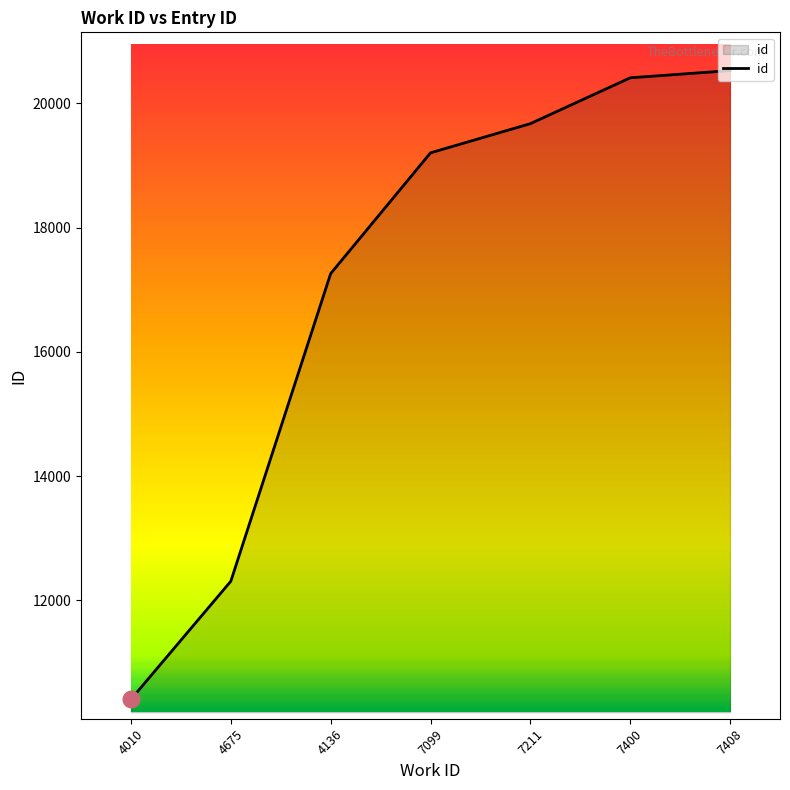

What is the ratio of the value at 7211 to the value at 7408?

1.0